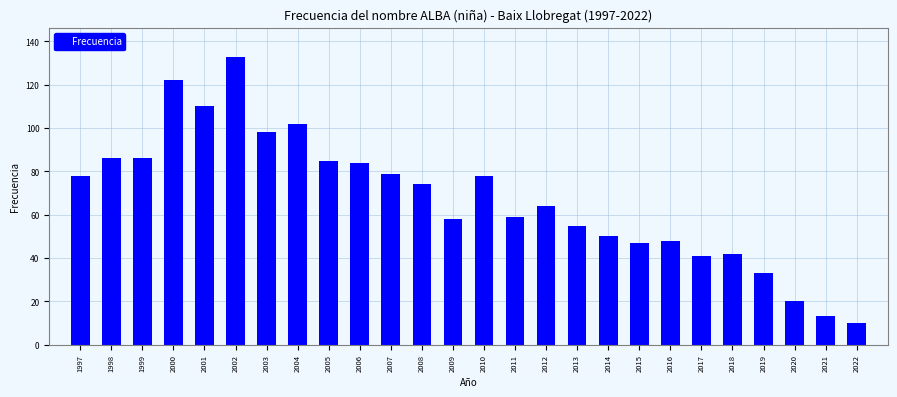

Reading left to right, extract all data points from this chart.

78	86	86	122	110	133	98	102	85	84	79	74	58	78	59	64	55	50	47	48	41	42	33	20	13	10